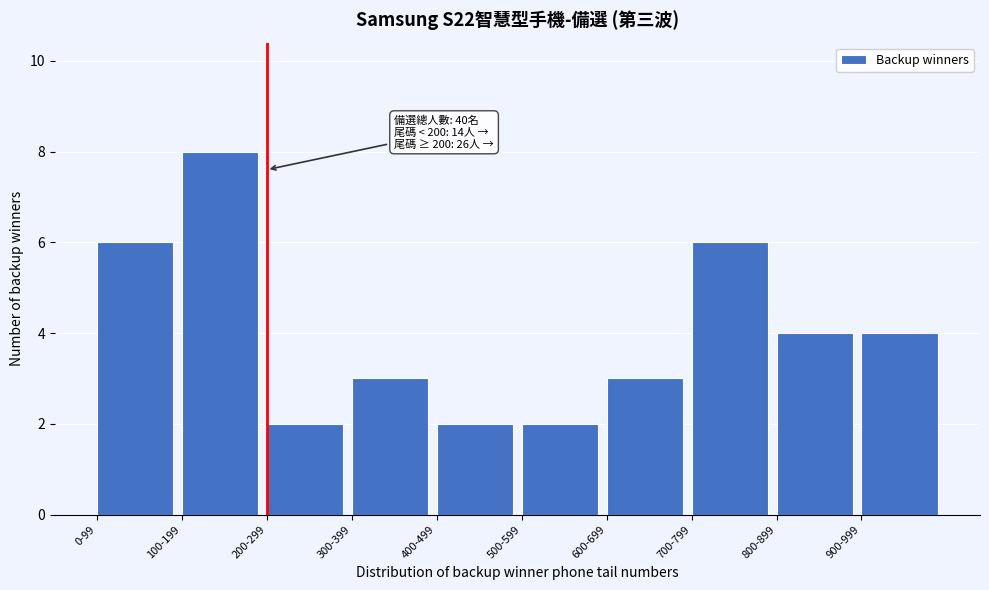

Reading left to right, extract all data points from this chart.

6	8	2	3	2	2	3	6	4	4